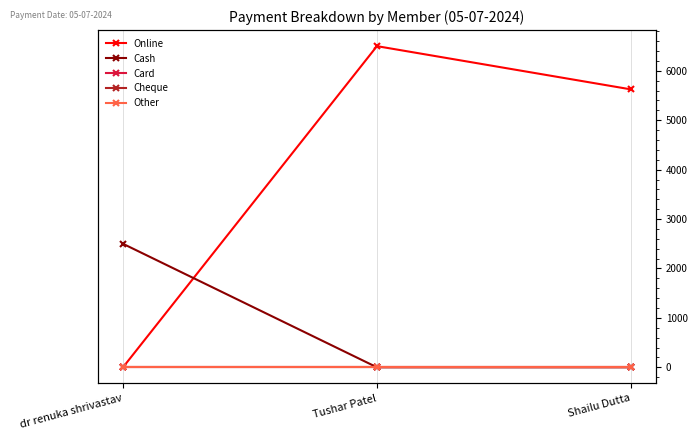

Reading left to right, transcribe all the data shown in this chart.

Online: 0	6500	5625
Cash: 2500	0	0
Card: 0	0	0
Cheque: 0	0	0
Other: 0	0	0